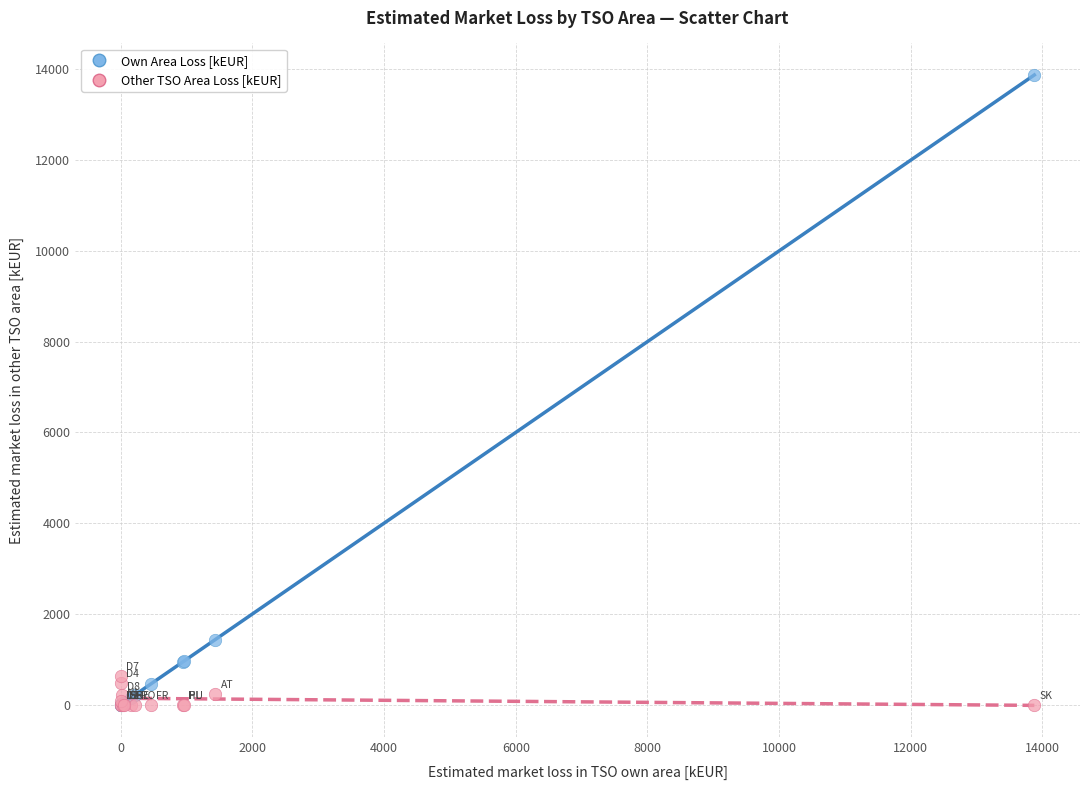

Which series reaches the maximum Y coordinate?

Own Area Loss [kEUR]